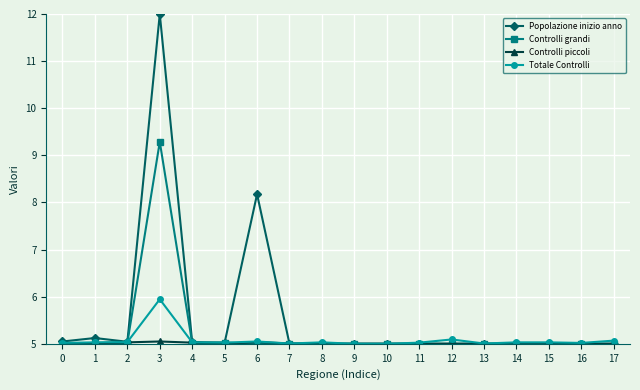

At which category does the chart reach its peak across all series?

3